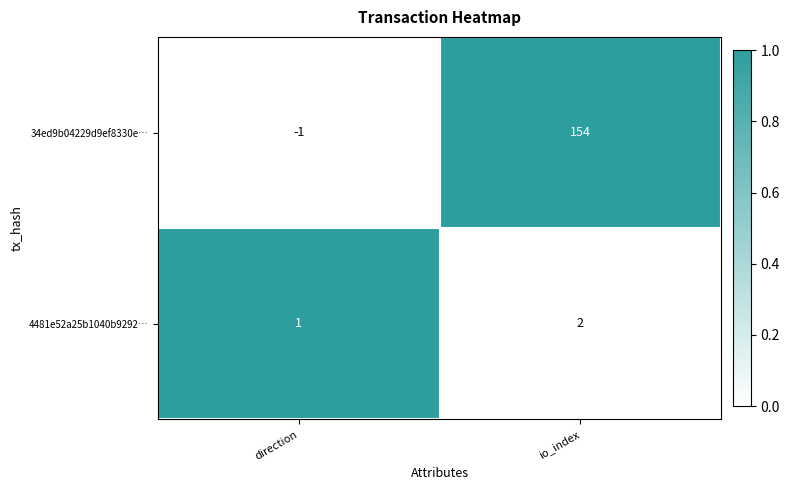

Which label corresponds to the smallest value in the chart?

direction